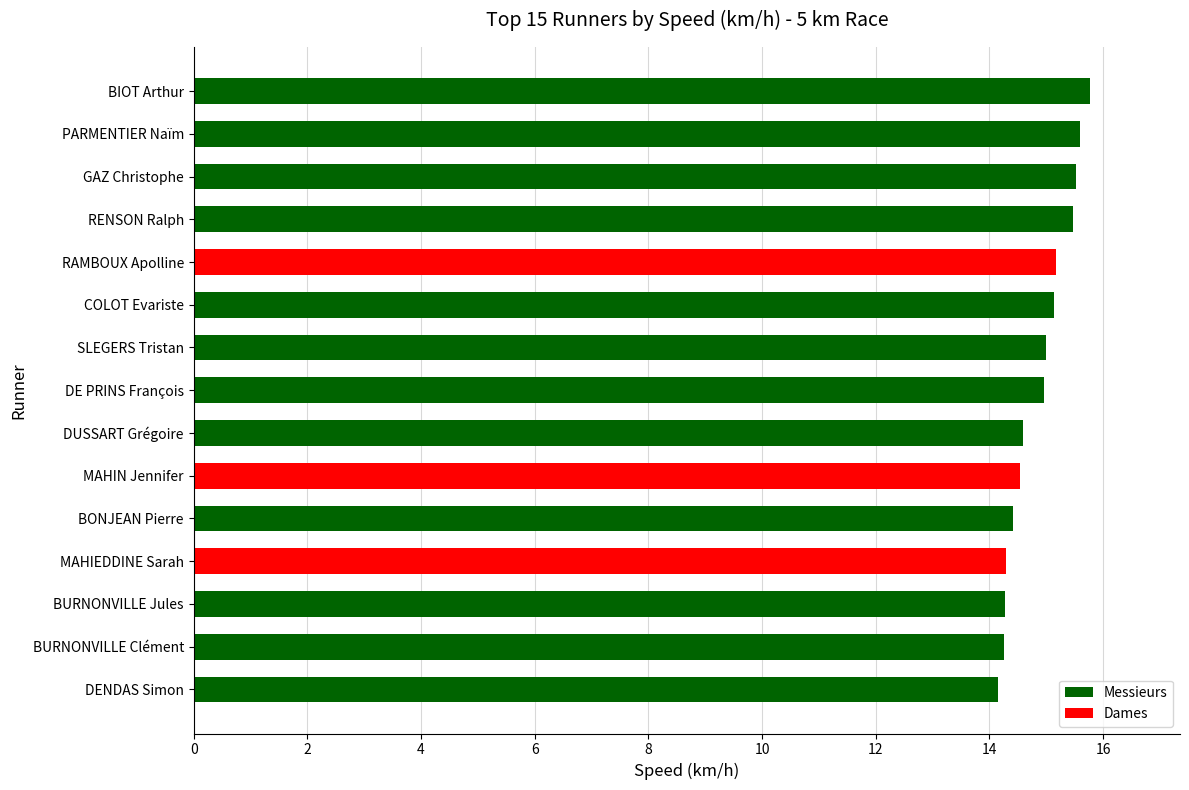

Read the value at DE PRINS François.

15.0